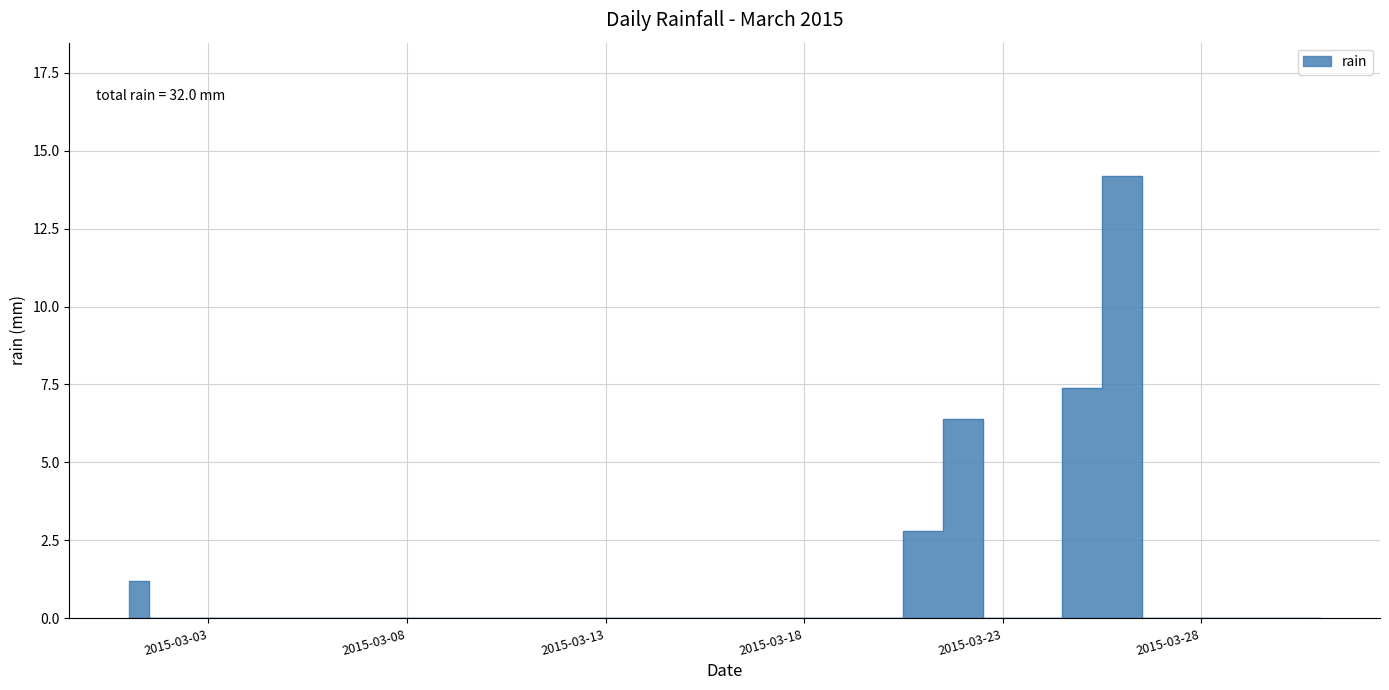

How many series are shown in this chart?

1